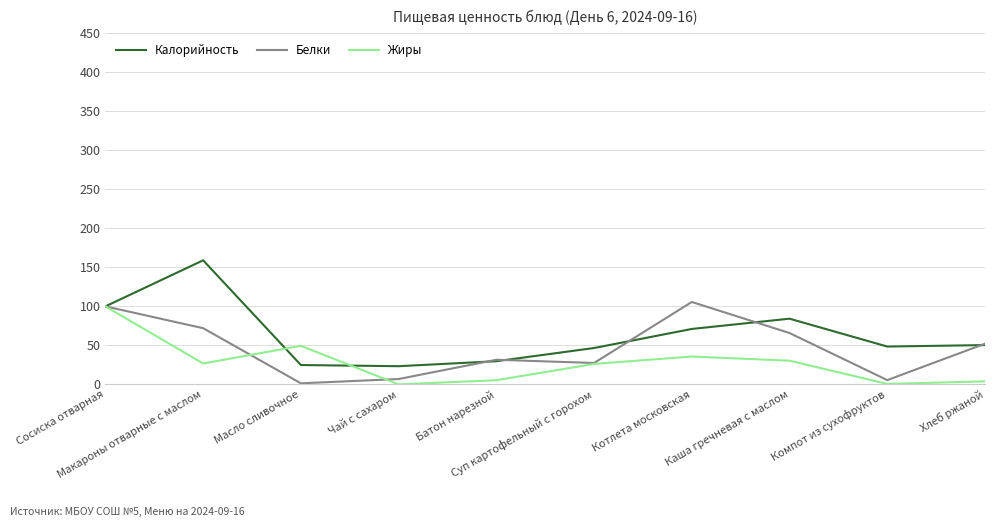

What is the highest value of the Калорийность series?

159.0